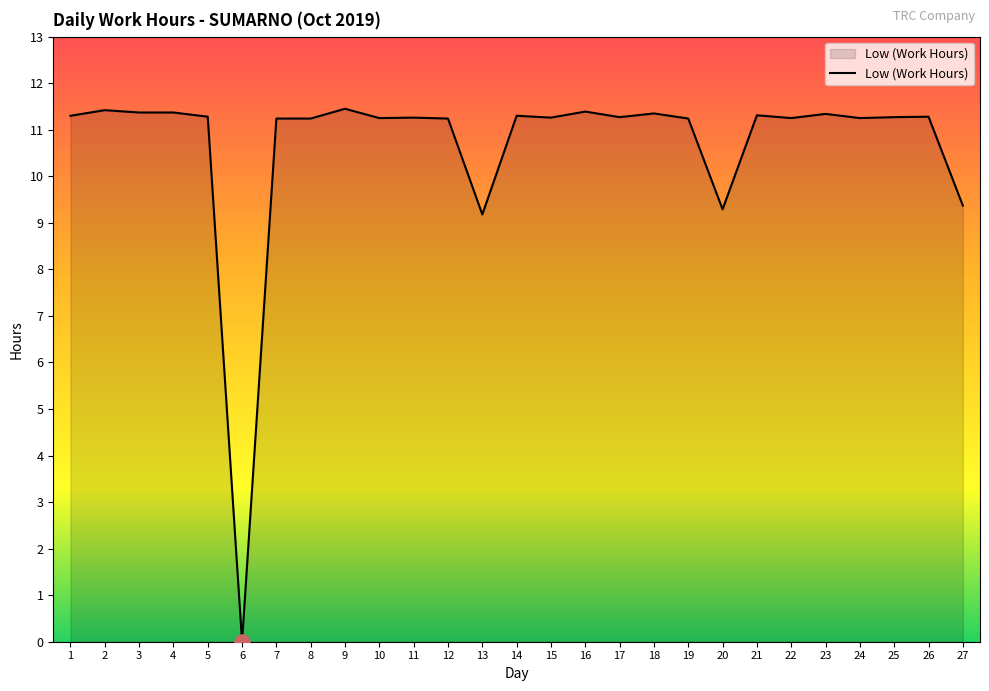

What is the ratio of the value at 15 to the value at 10?

1.0